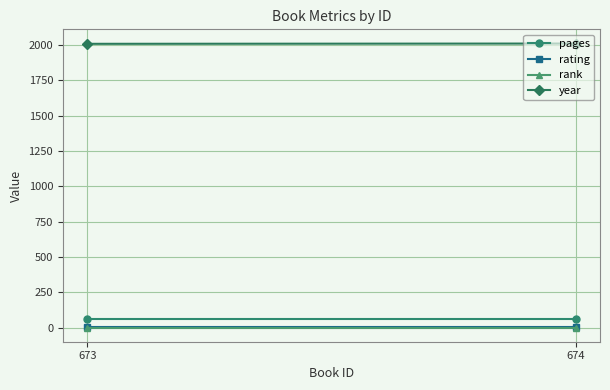

What is the total value across all series at 673?

2072